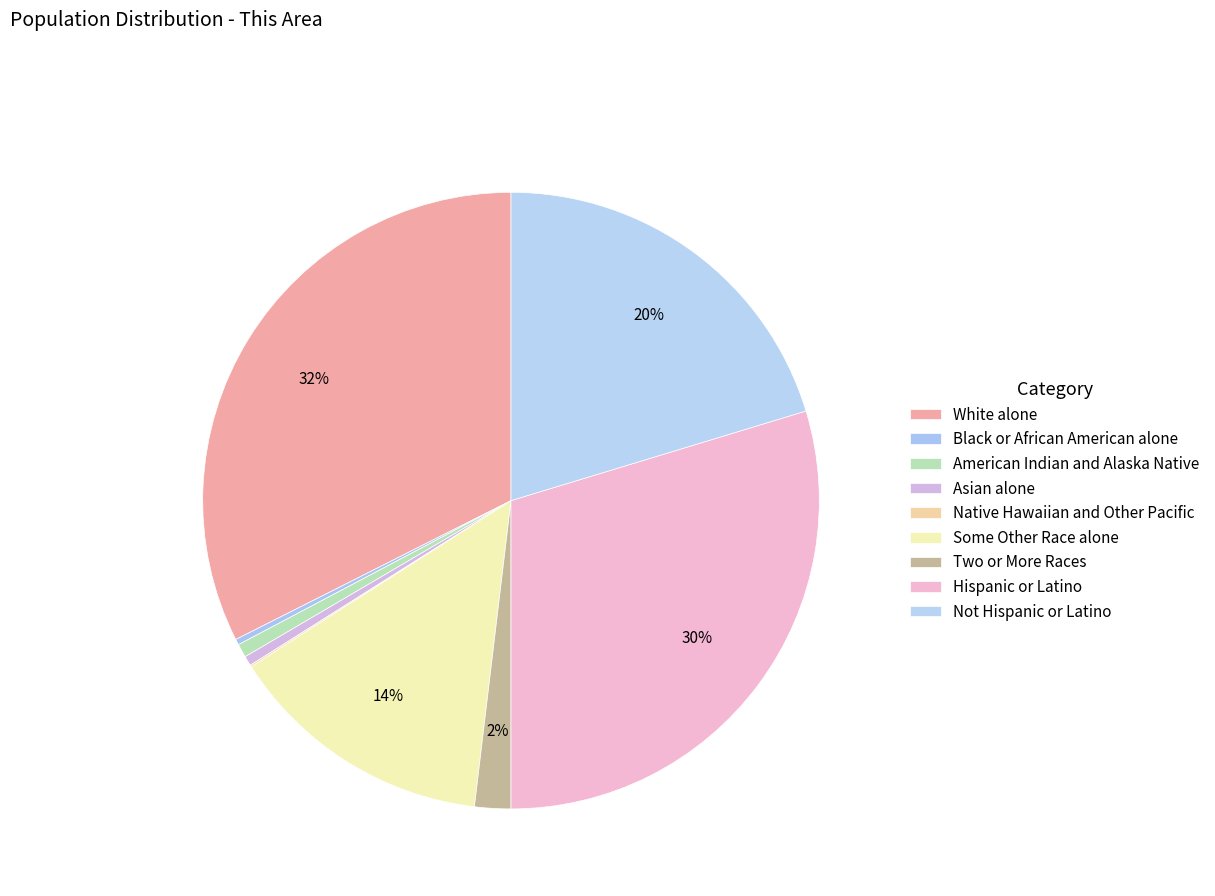

Count the number of slices in the pie.

9